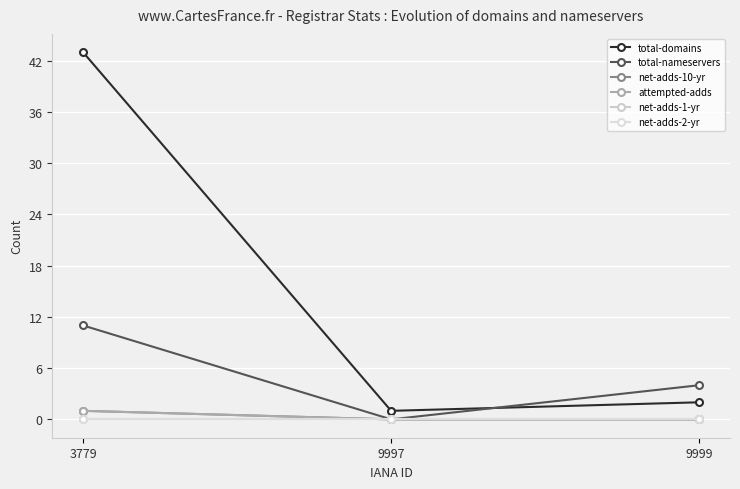

List the labels in order of total-domains value, largest first.

3779, 9999, 9997